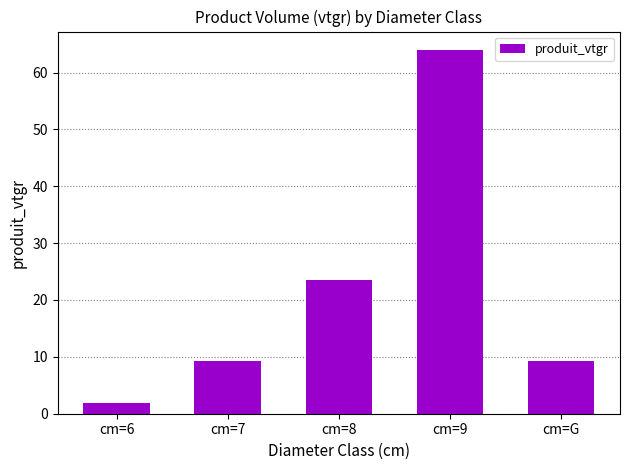

Which label corresponds to the largest value in the chart?

cm=9